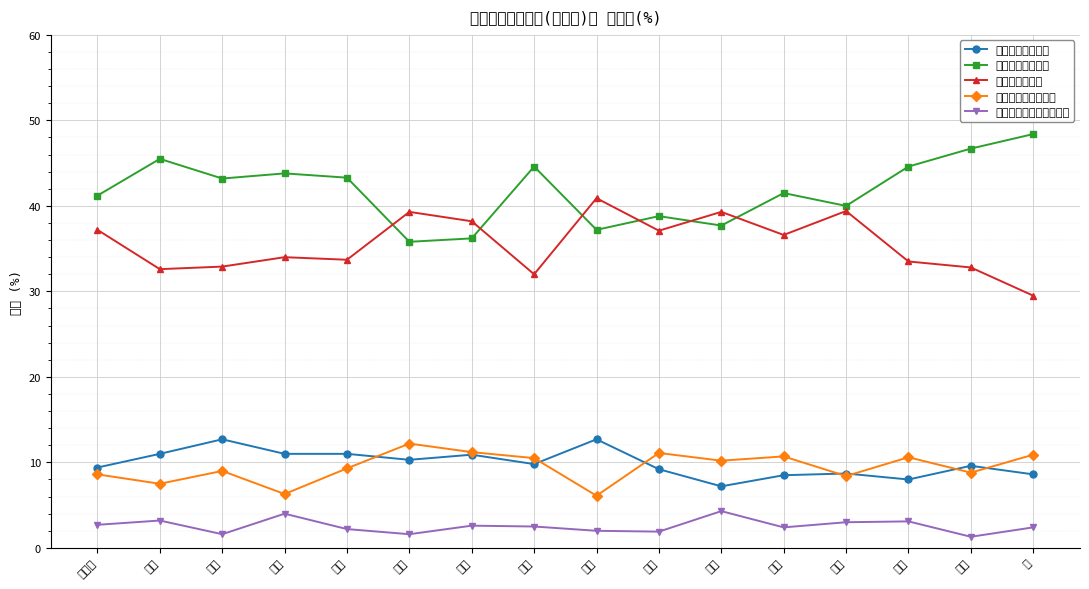

What is the maximum value shown in the chart?

48.4